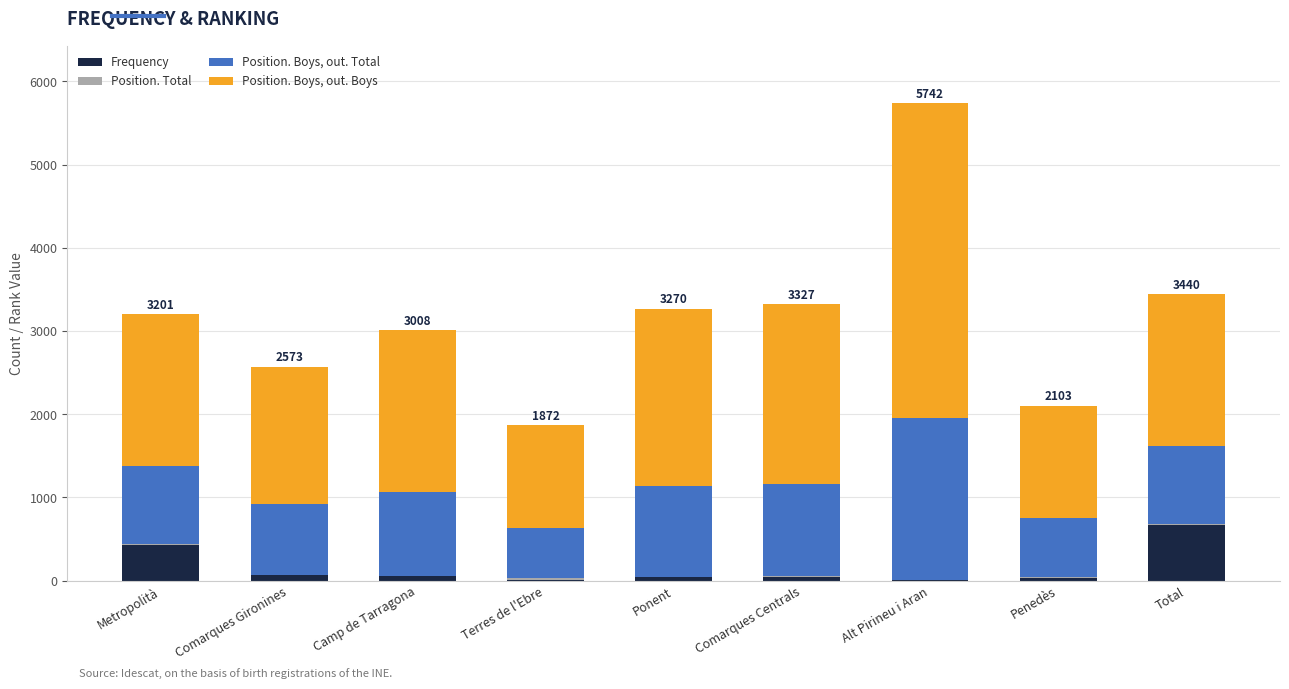

What is the highest value of the Frequency series?

672